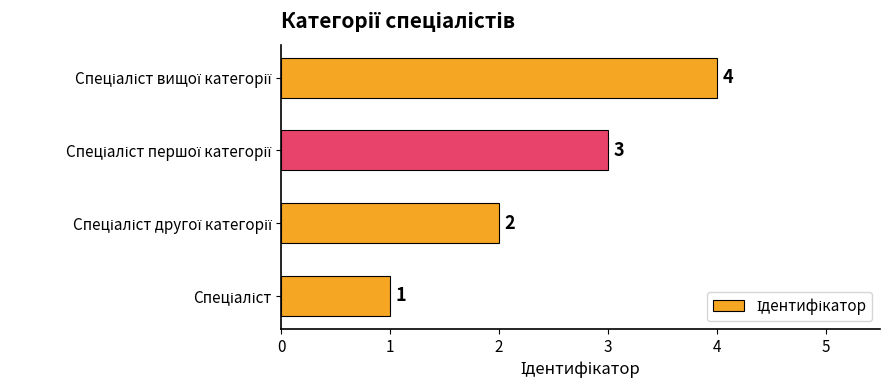

What is the difference between the maximum and minimum values?

3